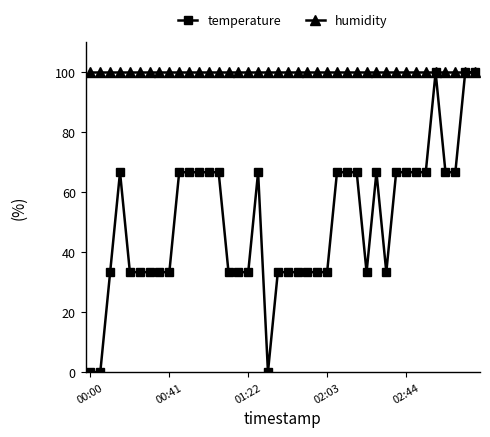

Which series has the largest total across all categories?

humidity